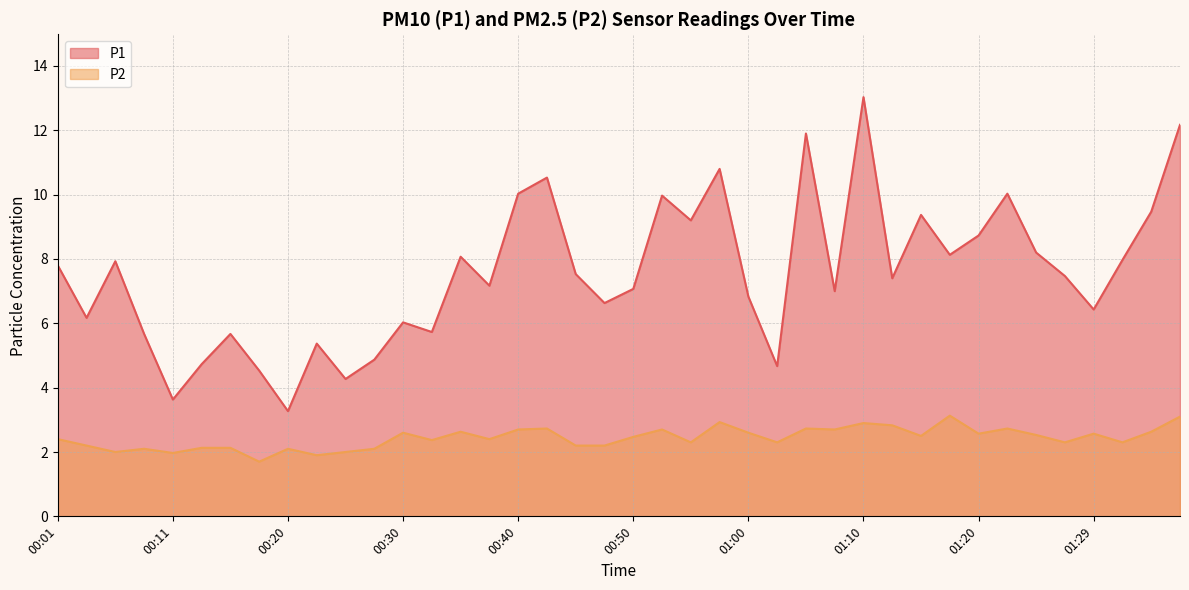

What is the label of the 26th point from the right?

00:35